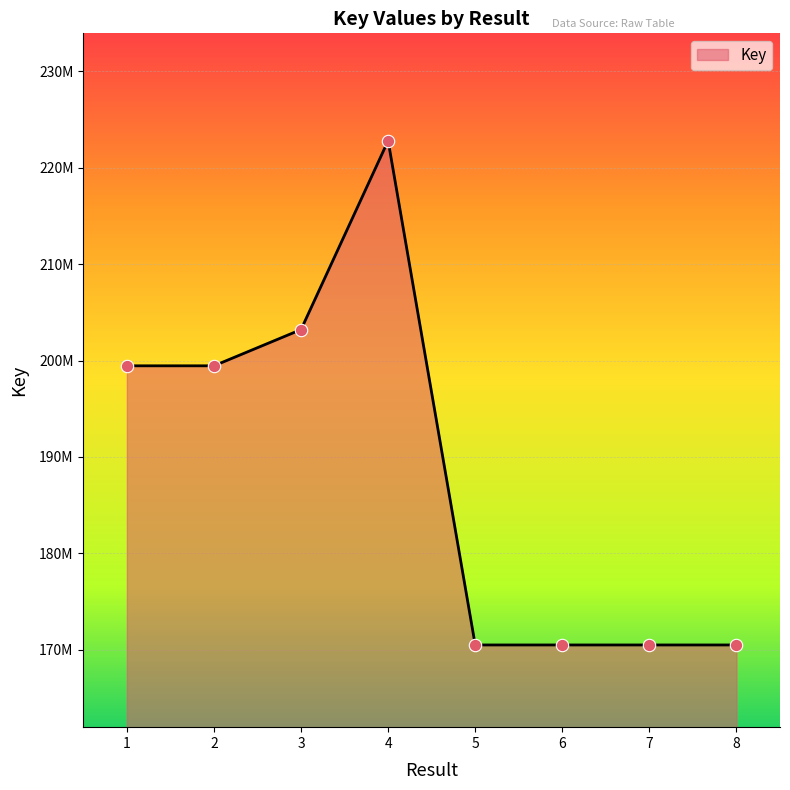

Does the chart have visible grid lines?

Yes